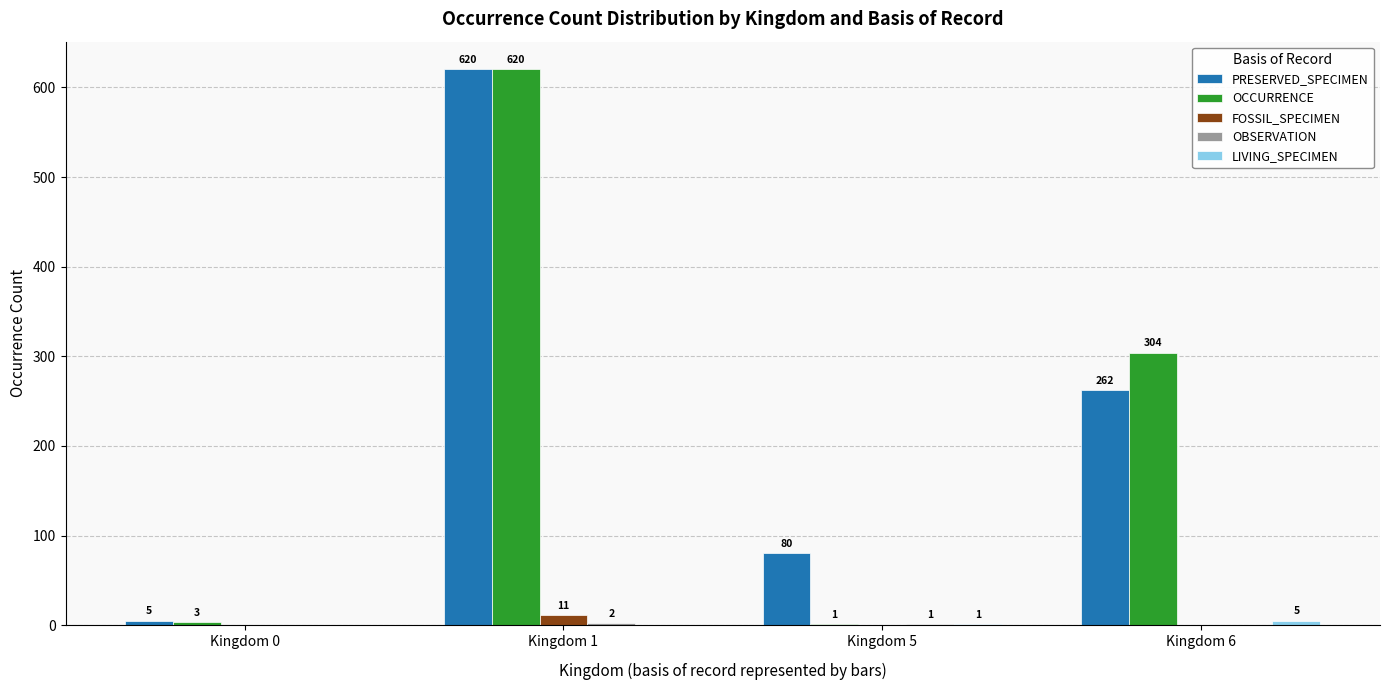

Which series has the largest range (max minus min)?

OCCURRENCE